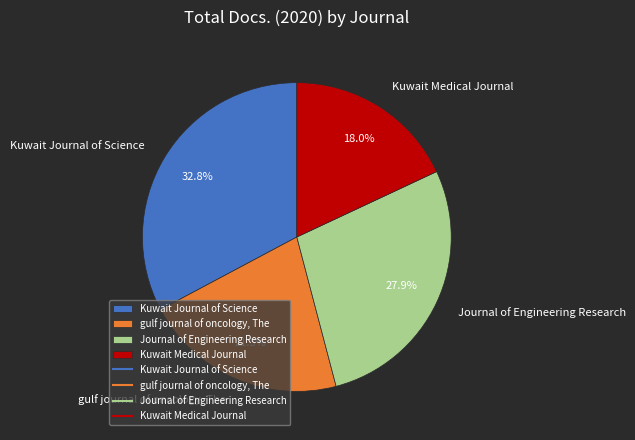

What percentage is the gulf journal of oncology, The slice, to the nearest percent?

21%